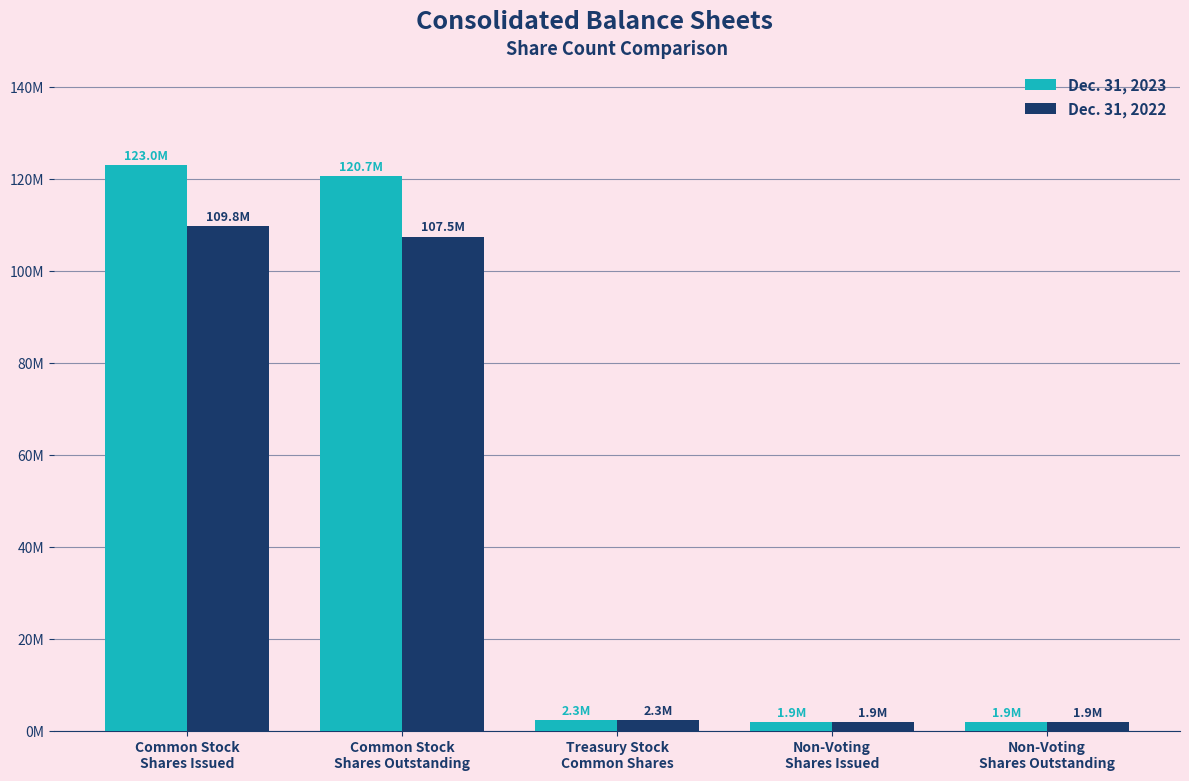

Are the bars horizontal?

No